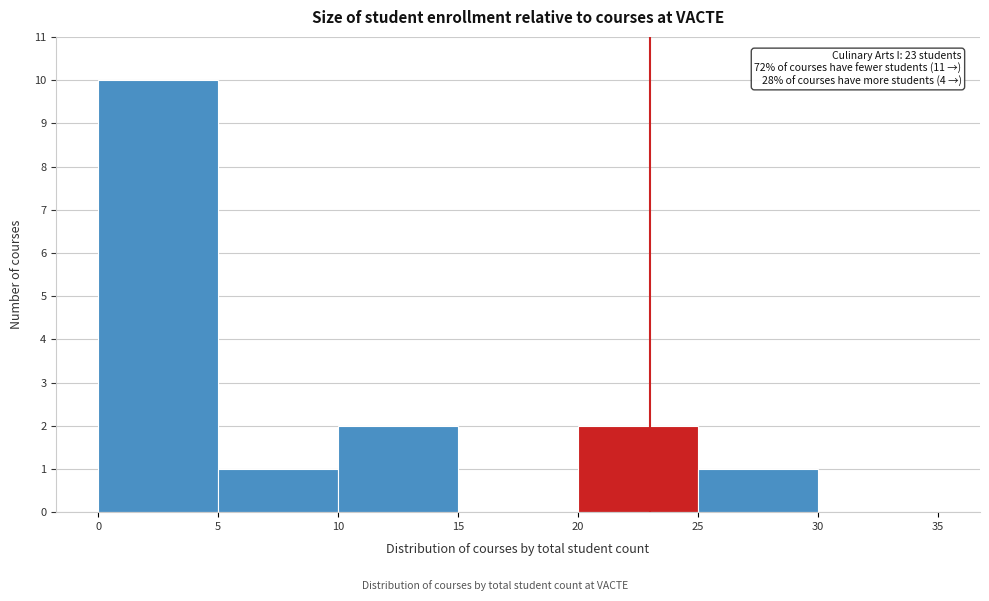

Over which range of the x-axis is the bar tallest?

0 to 5